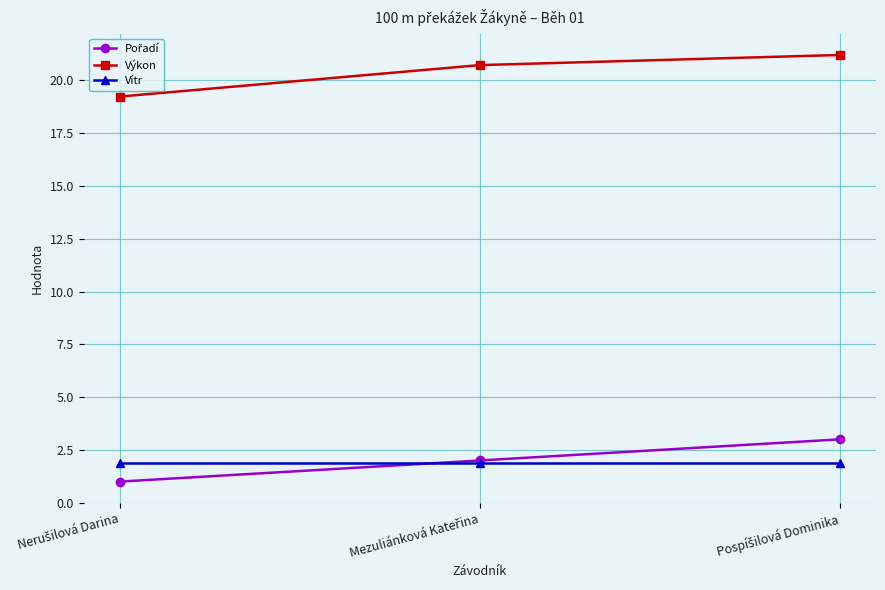

At how many categories does at least one series exceed 5?

3